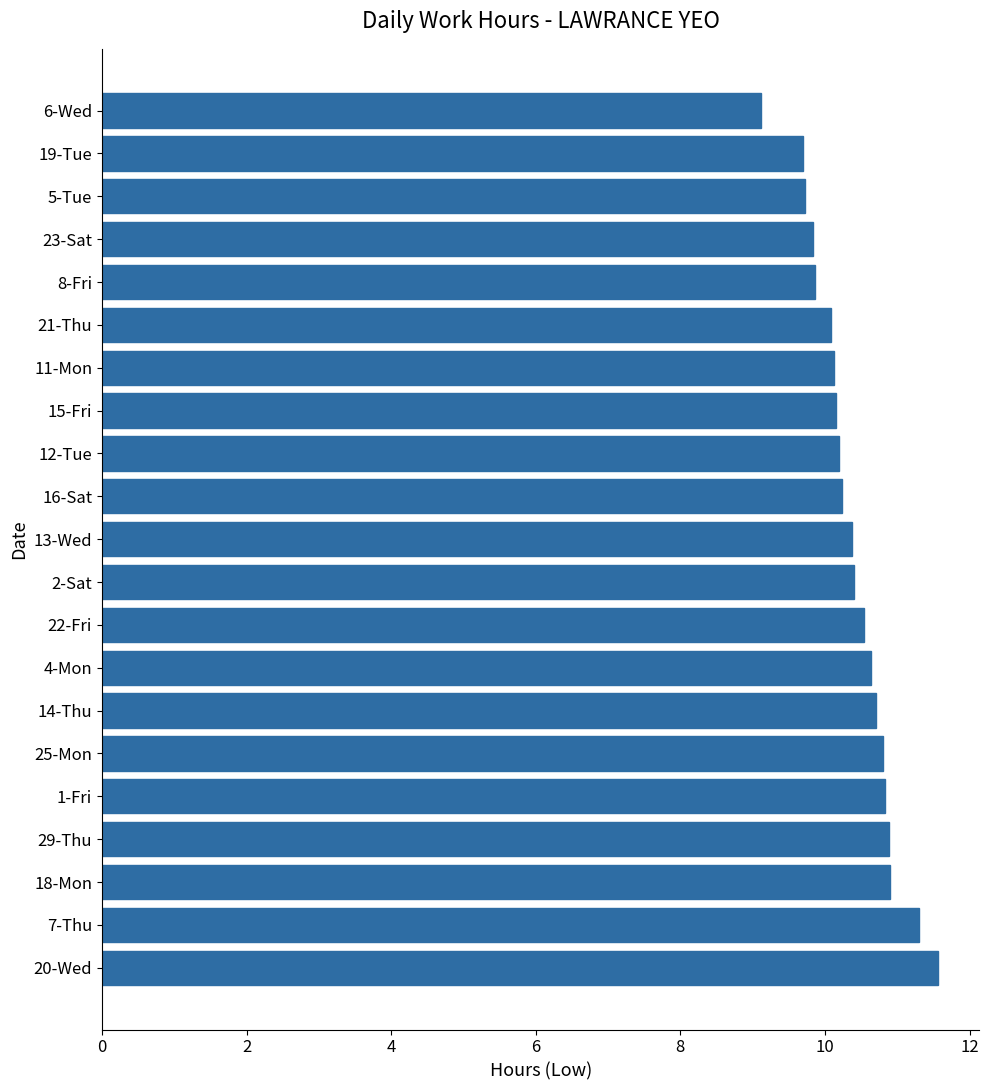

Read the value at 23-Sat.

9.8